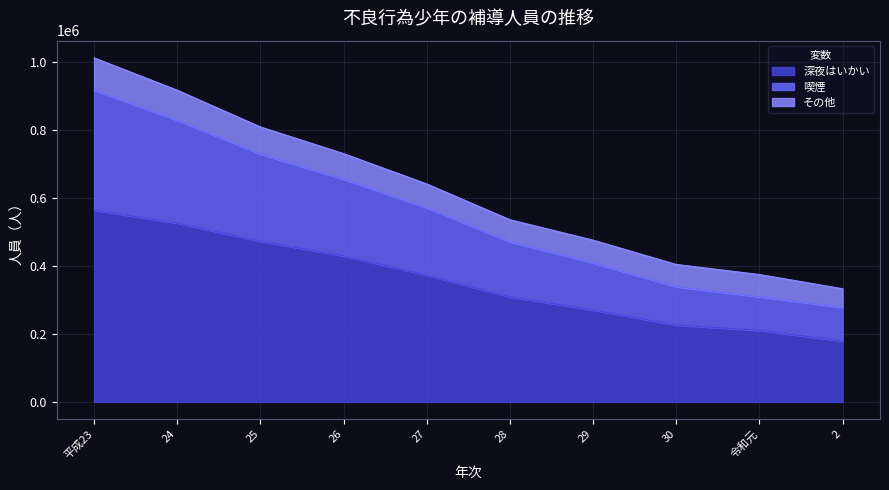

What is the spread (max minus min) of values at 27?

268666